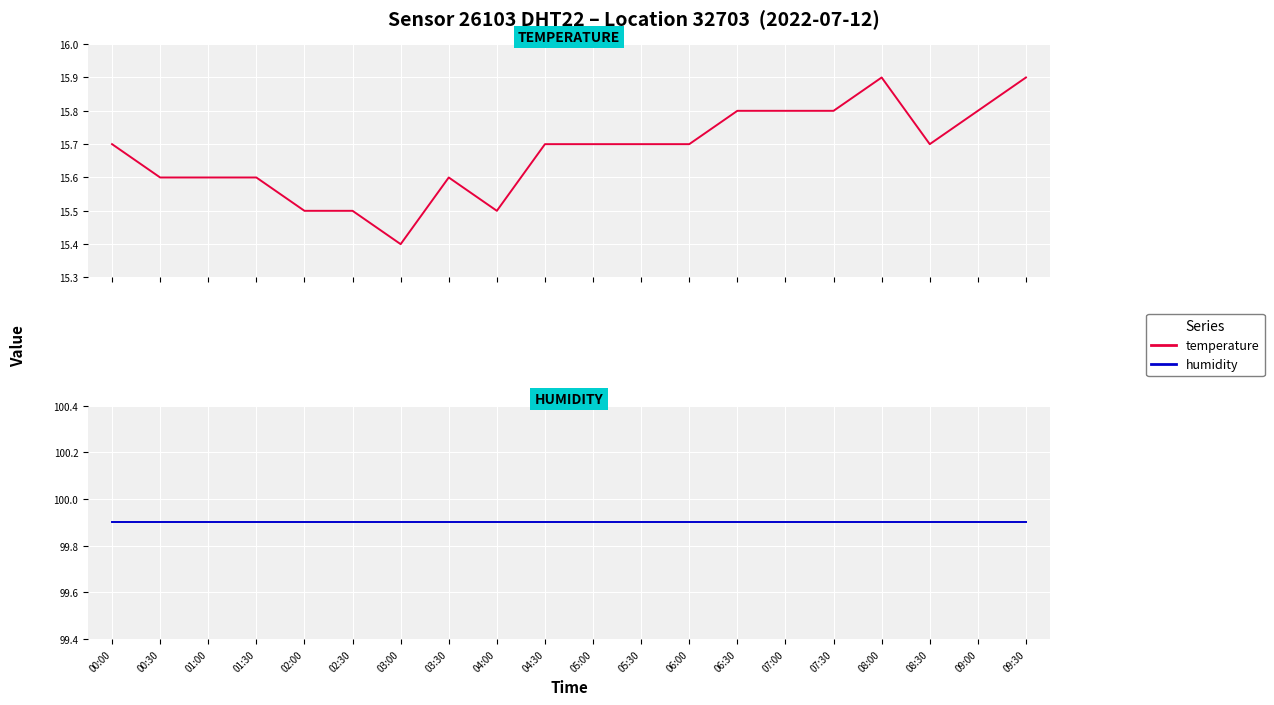

What is the sum of the humidity values at 02:30 and 00:00?

199.8